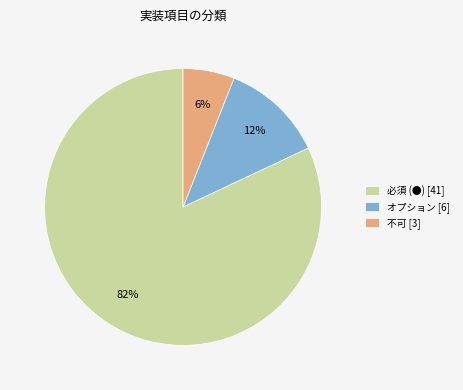

Is it true that 不可 is 6% of the pie?

True